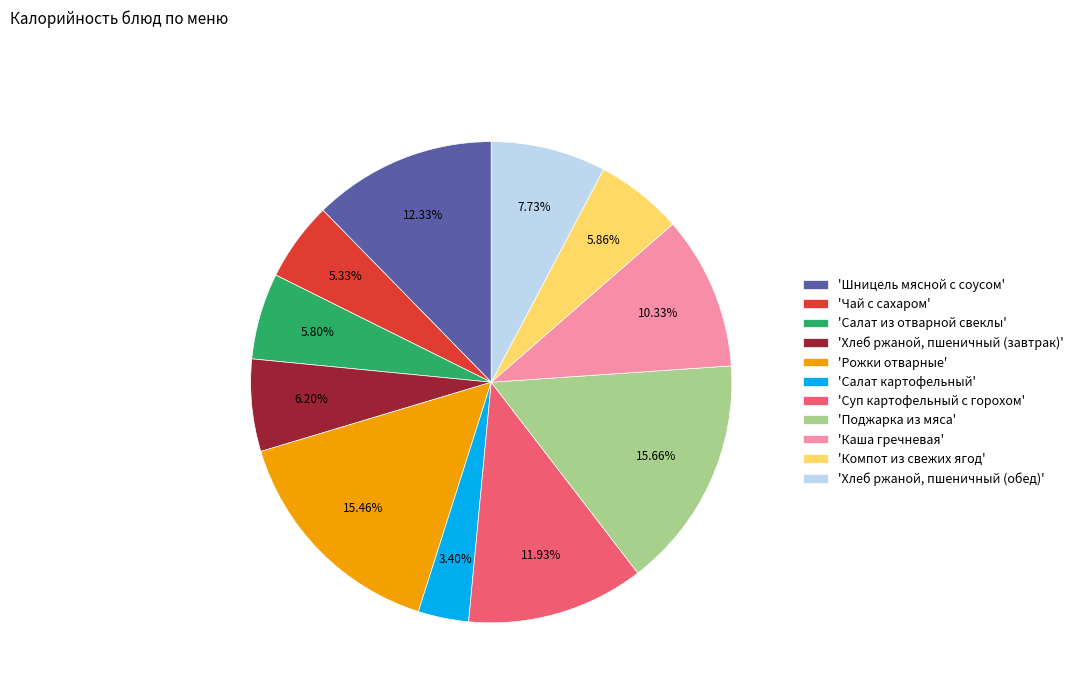

Is there a majority slice in this chart?

No